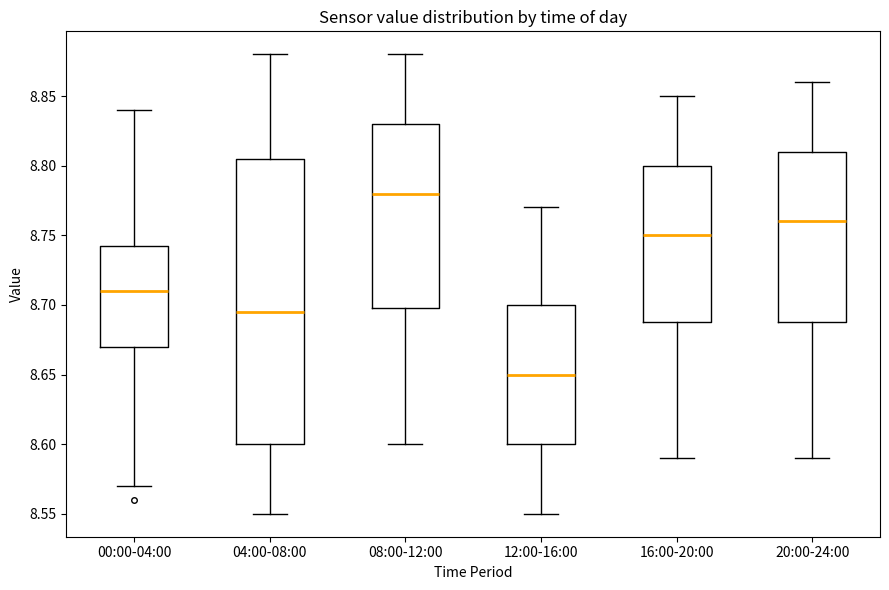

Reading left to right, read every box against the y-axis: the position of its median line, the range the box covers, and the ends of its whiskers. The values are not printed on the chart, so give them approximately, as read against the axis.

00:00-04:00: median 8.710, box 8.670 to 8.745, whiskers 8.570 to 8.840
04:00-08:00: median 8.695, box 8.600 to 8.805, whiskers 8.550 to 8.880
08:00-12:00: median 8.780, box 8.700 to 8.830, whiskers 8.600 to 8.880
12:00-16:00: median 8.650, box 8.600 to 8.700, whiskers 8.550 to 8.770
16:00-20:00: median 8.750, box 8.690 to 8.800, whiskers 8.590 to 8.850
20:00-24:00: median 8.760, box 8.690 to 8.810, whiskers 8.590 to 8.860